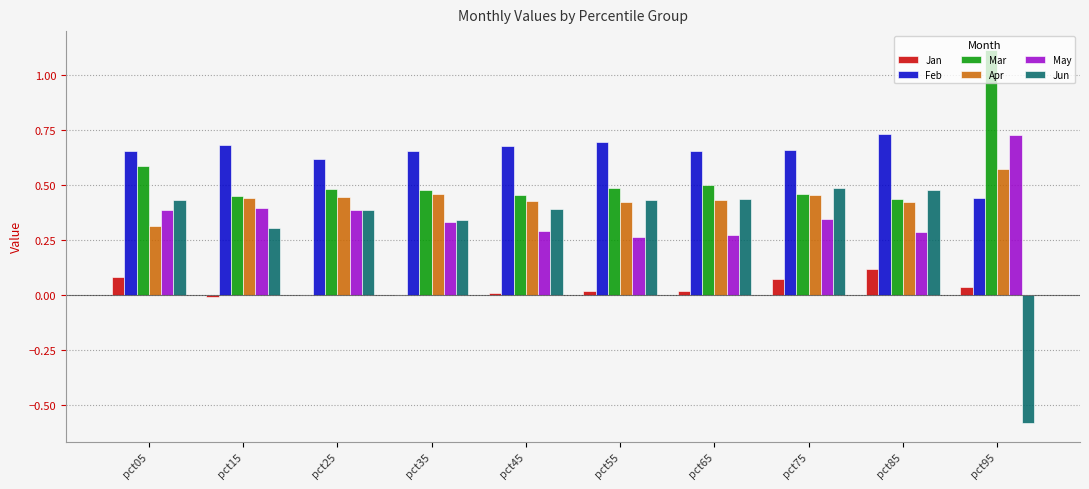

Where is Apr nearest to the value 0?

pct05